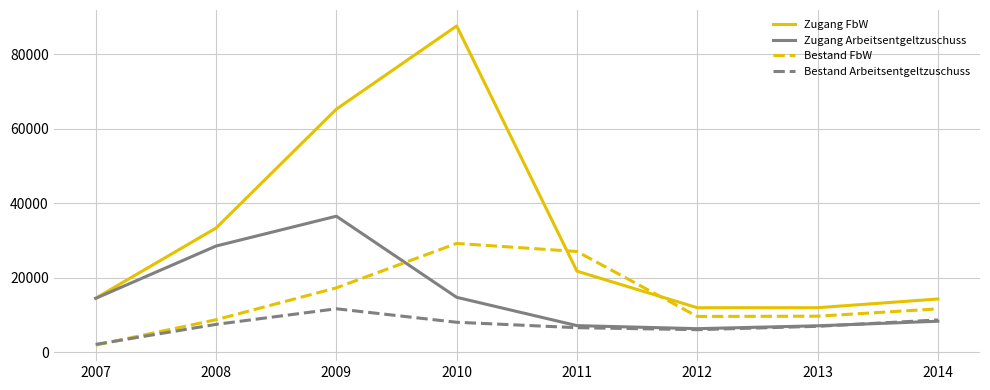

Is it true that Zugang Arbeitsentgeltzuschuss equals 10594 at 2012?

False